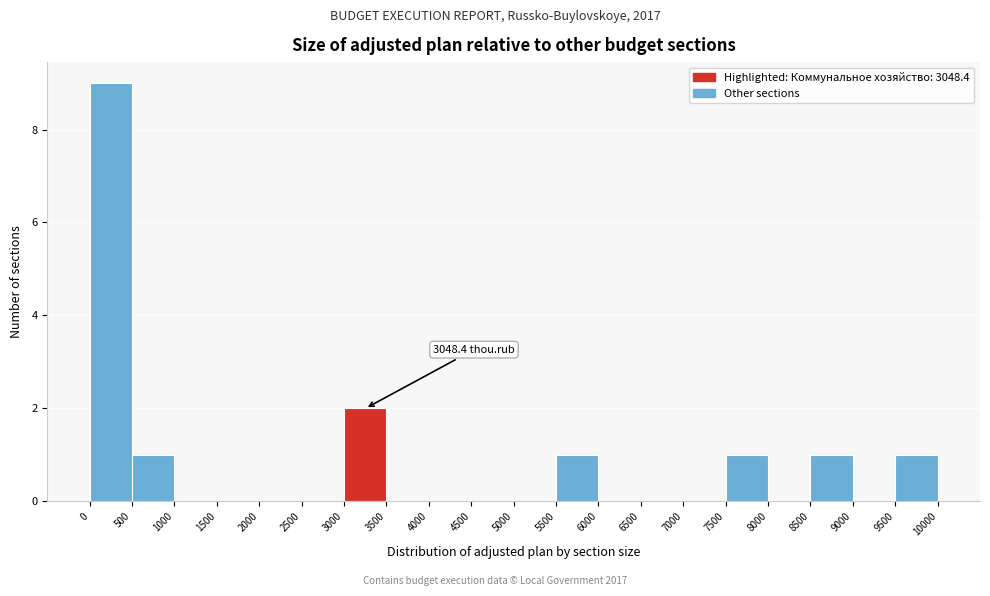

Which range on the x-axis has the tallest bar?

0 to 500